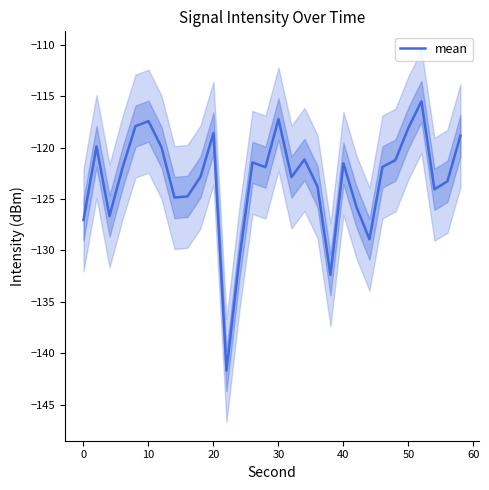

What is the value of the 21st point from the left?

-122.0